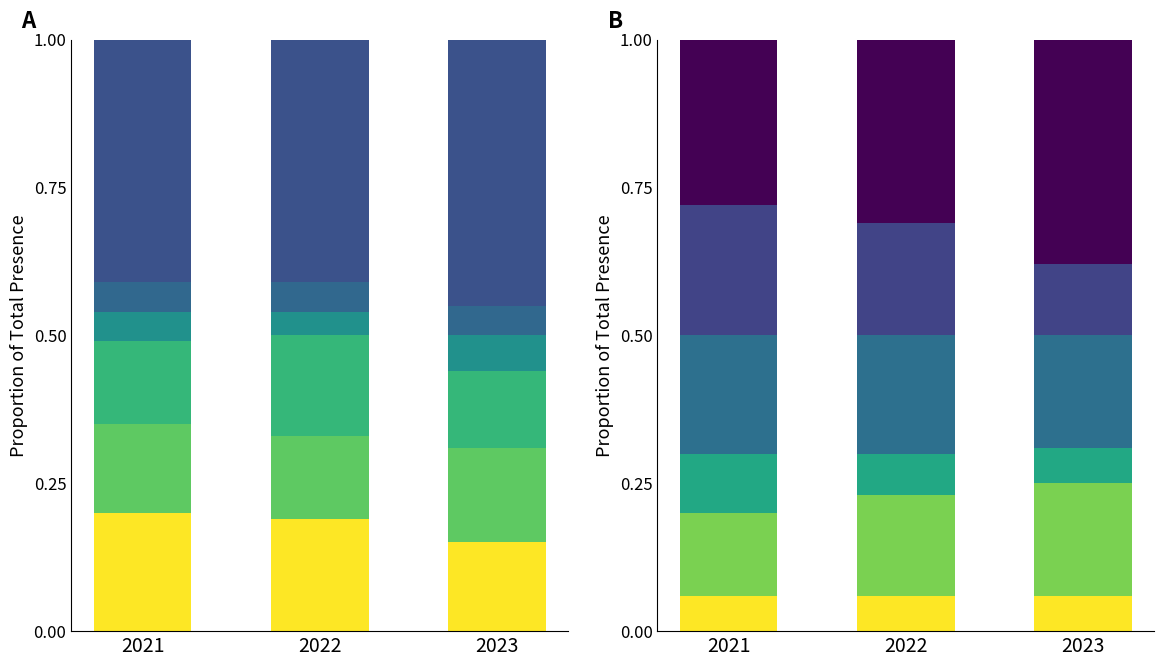

List the series in order of their peak value, lowest first.

Financing Cap Investments, Regional Budget, Federal Budget, Other Sources, Capital Development, Construction Works